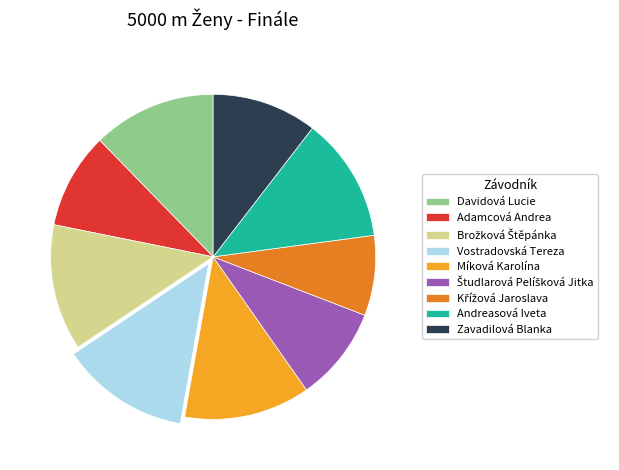

True or false: Andreasová Iveta accounts for 12% of the total.

True